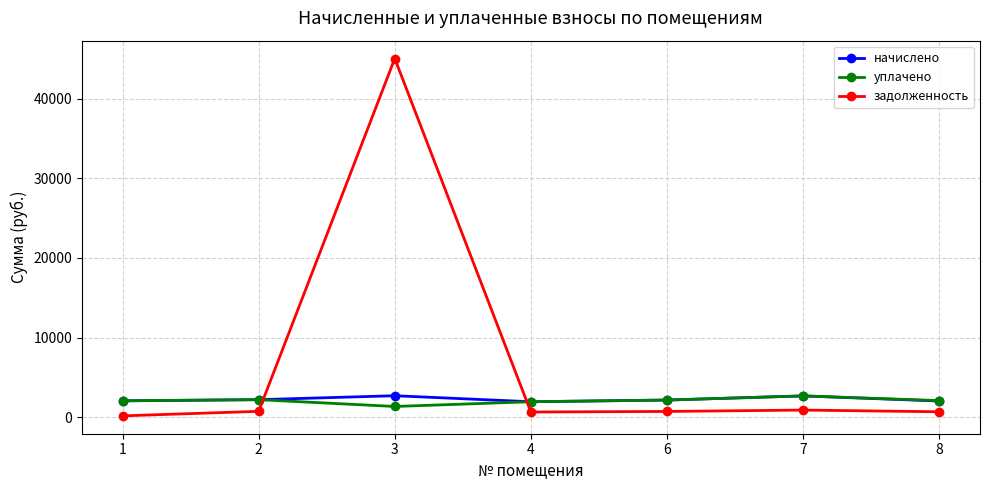

True or false: задолженность has a value of 732.0 at 2.

True